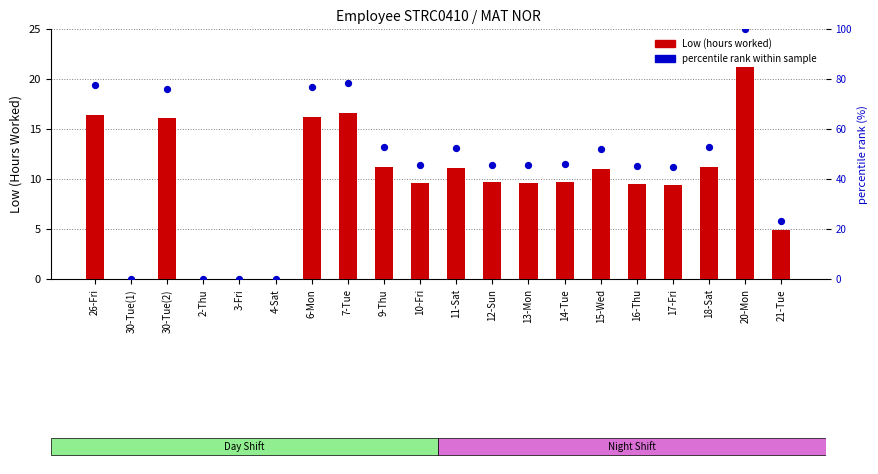

Which series has the largest total across all categories?

percentile rank within sample